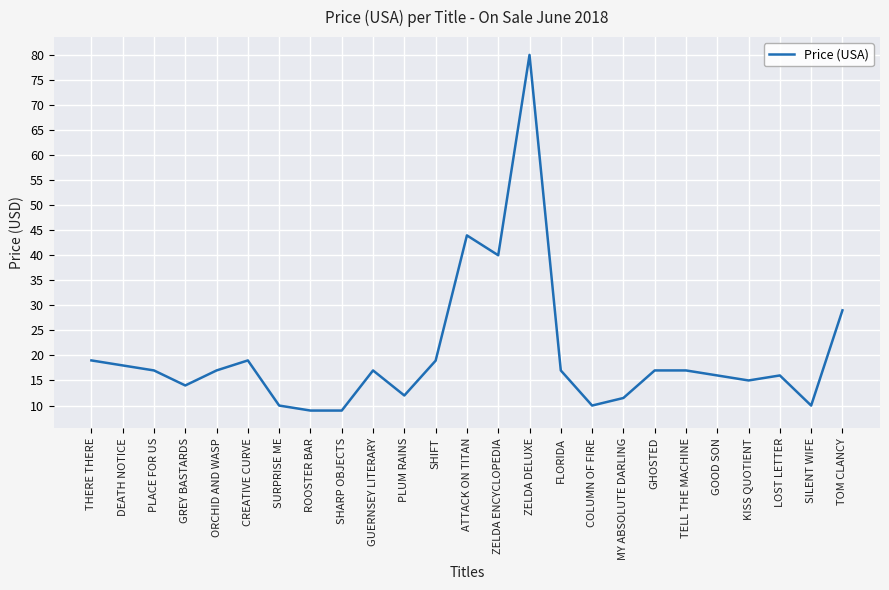

Does the chart have visible grid lines?

Yes